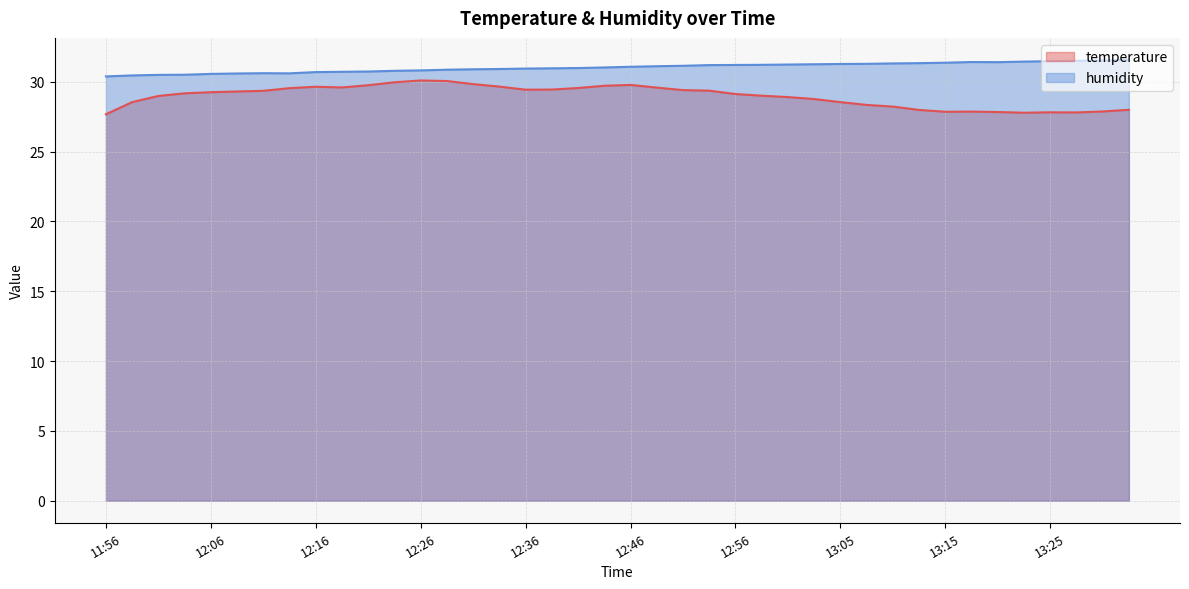

What is the lowest value of the humidity series?

30.4